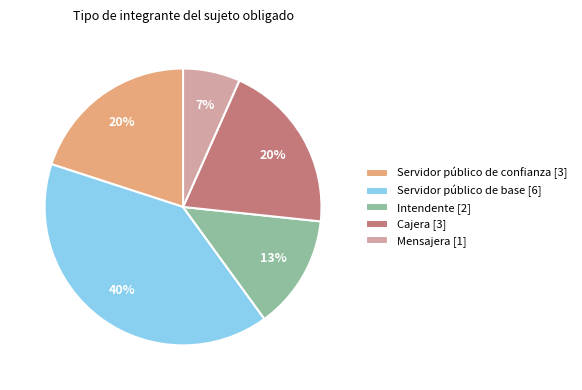

Which has a higher value, Intendente [2] or Mensajera [1]?

Intendente [2]